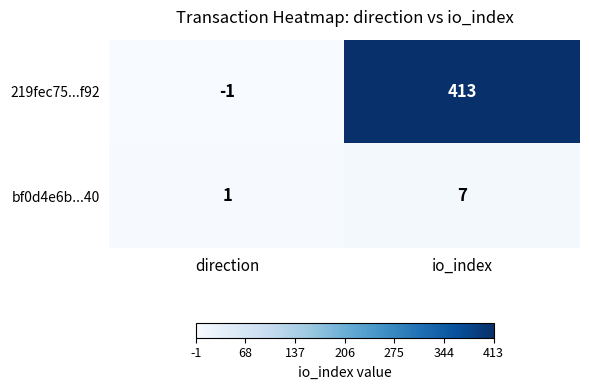

Count the number of data series in this chart.

2